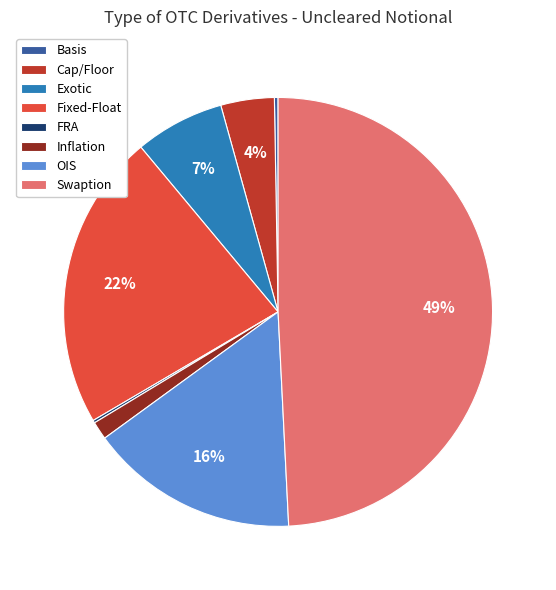

Approximately how many times larger is the value at Fixed-Float compared to OIS?

1.4